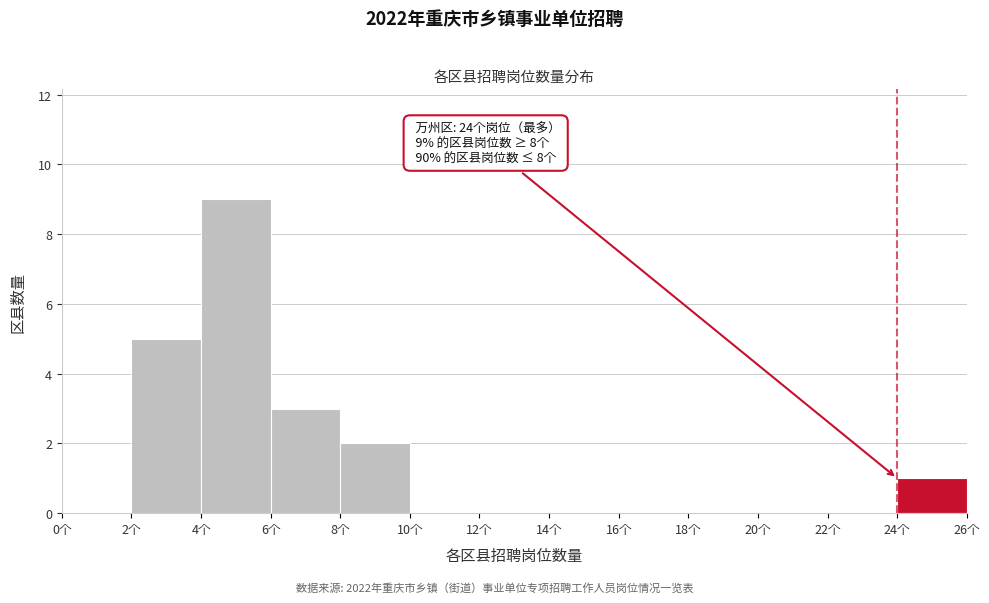

Over which range of the x-axis is the bar tallest?

4 to 6